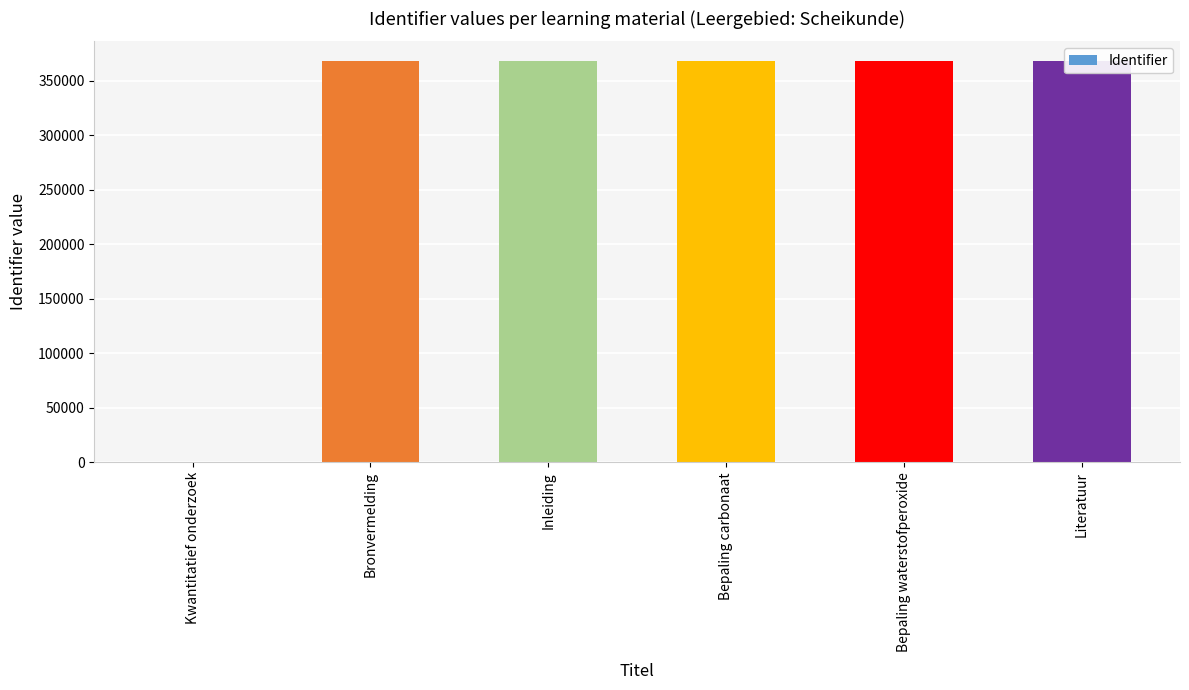

What is the value of the 2nd bar from the left?

367543